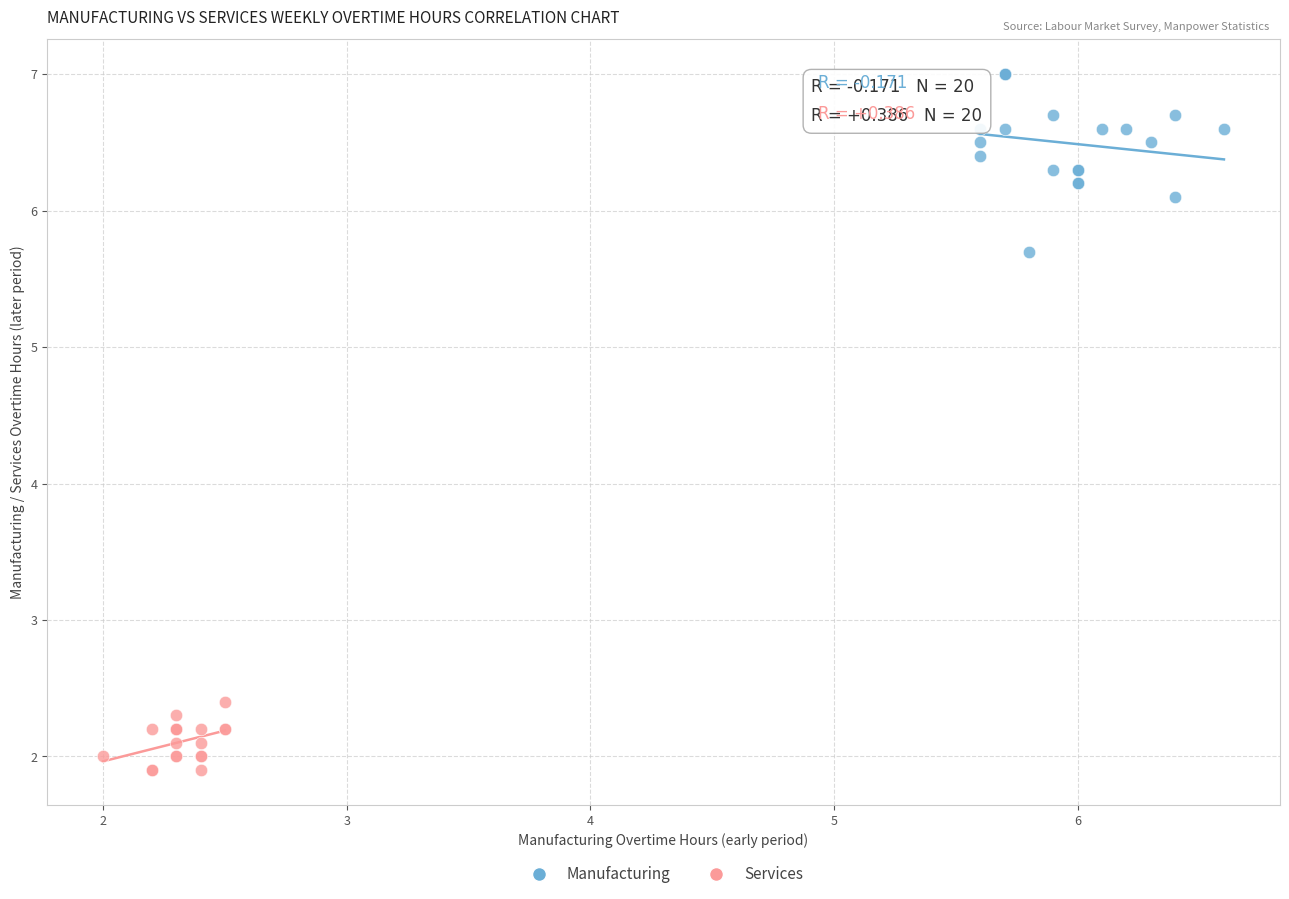

Which series has the largest Y range (max minus min)?

Manufacturing